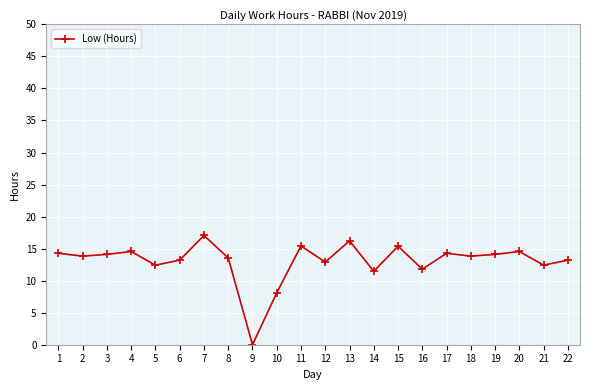

What is the value of the 3rd point from the left?

14.1